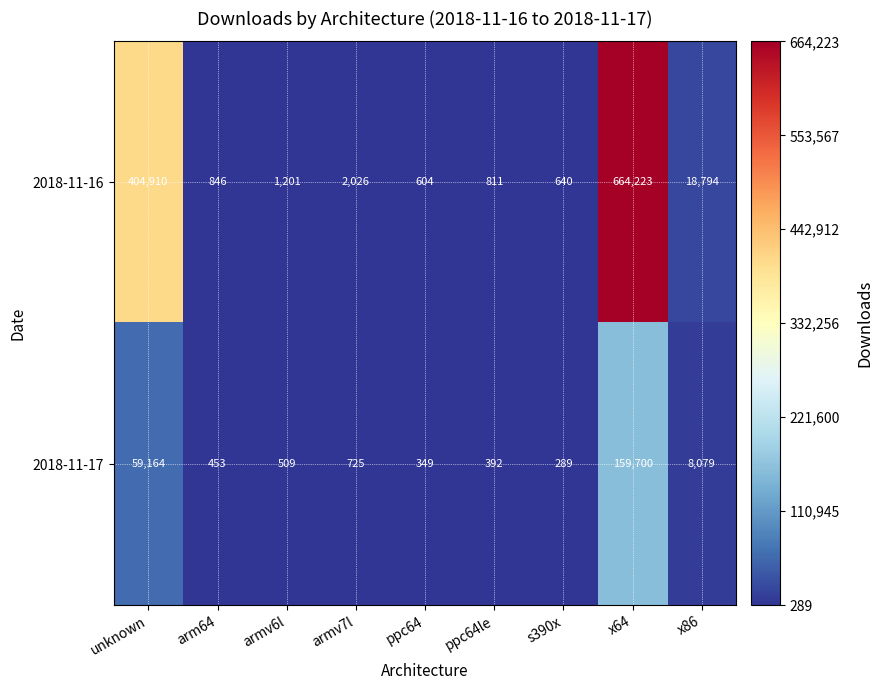

Which series changed the most between arm64 and x64?

2018-11-16